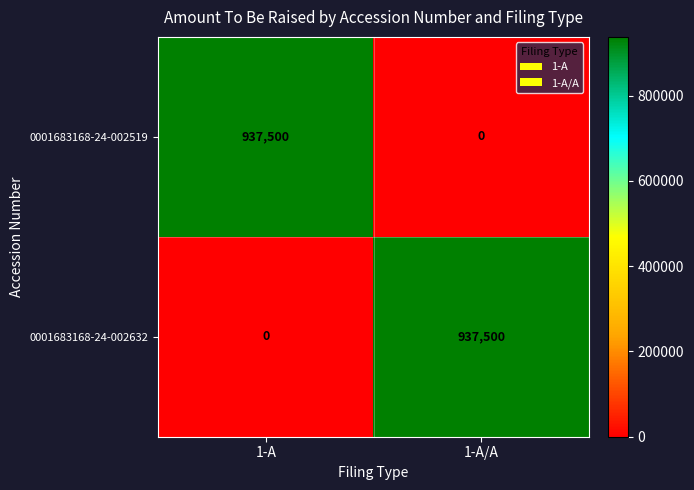

True or false: 0001683168-24-002519 has a value of 1507426 at 1-A.

False